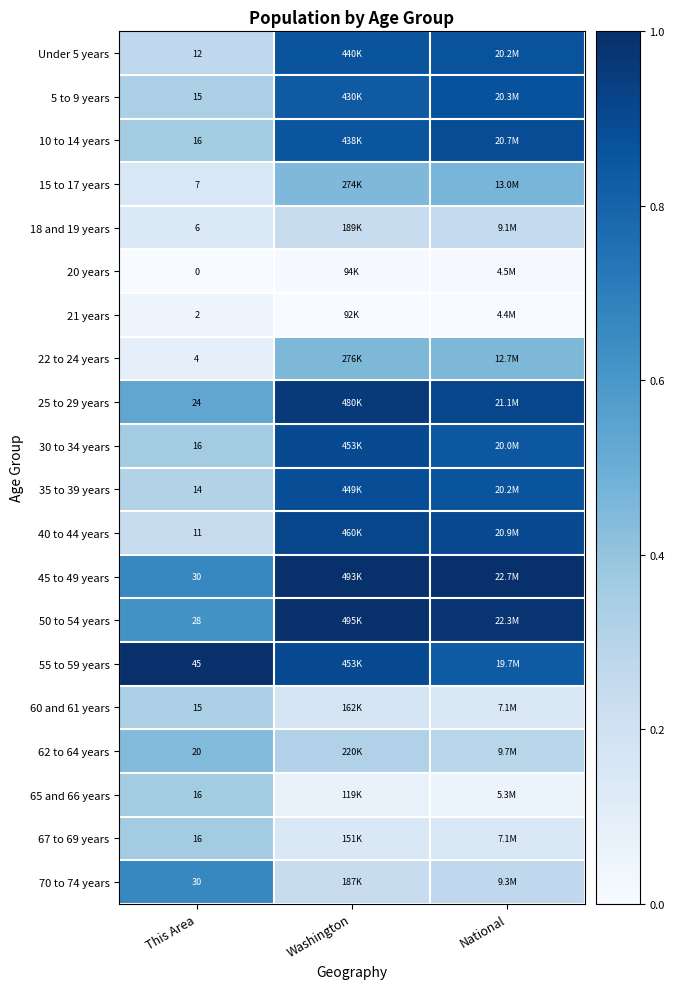

Is the value of 62 to 64 years at This Area greater than the value of 70 to 74 years at This Area?

No